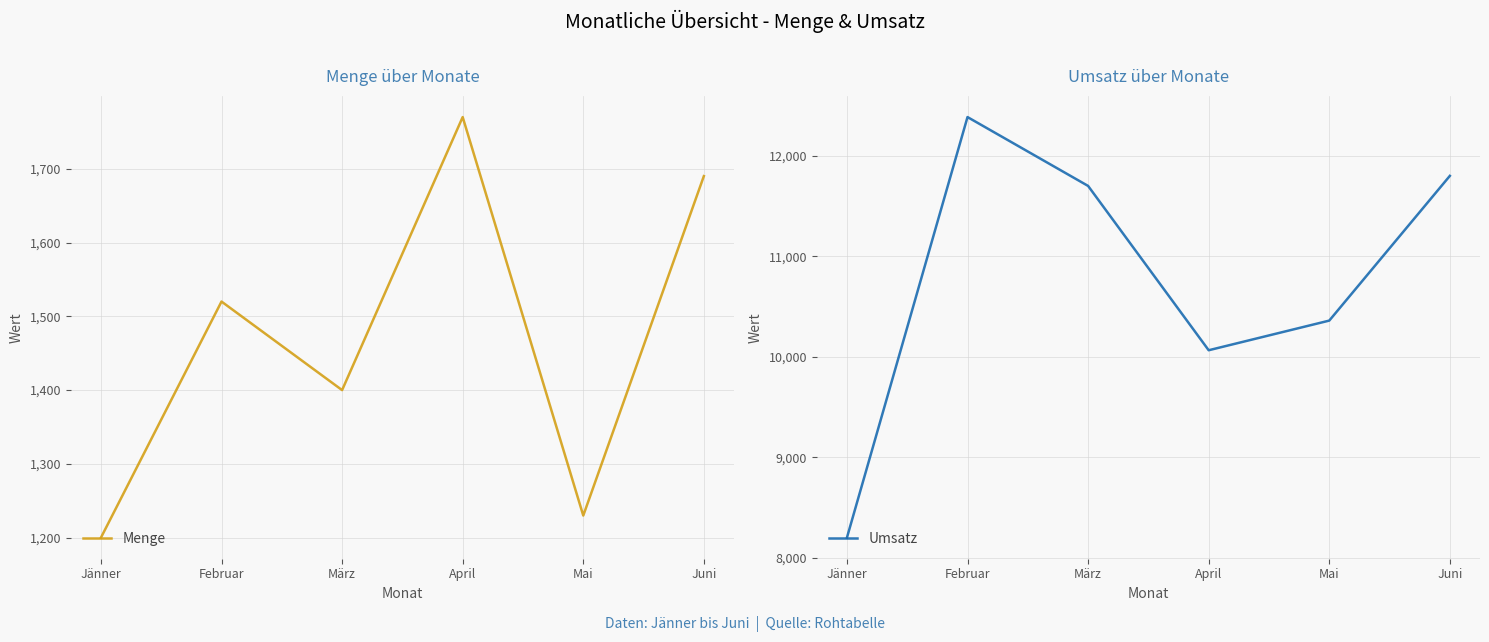

What are all the series names shown in the legend?

Menge, Umsatz